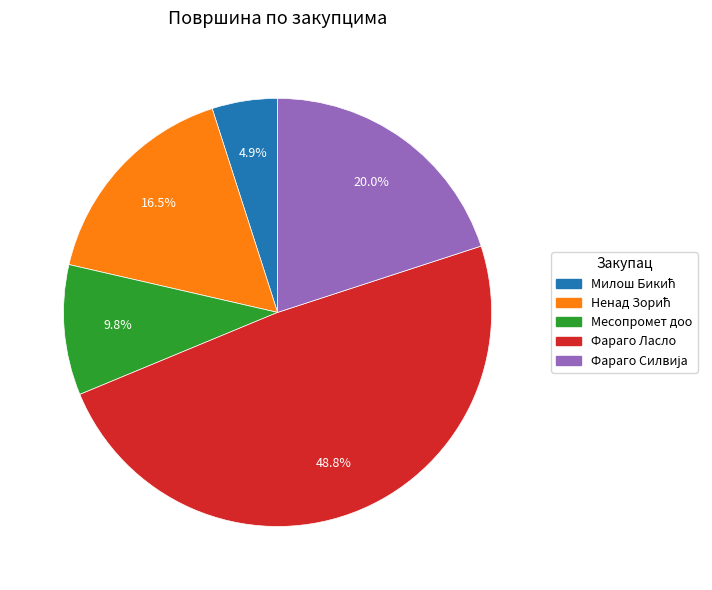

Is there a majority slice in this chart?

No